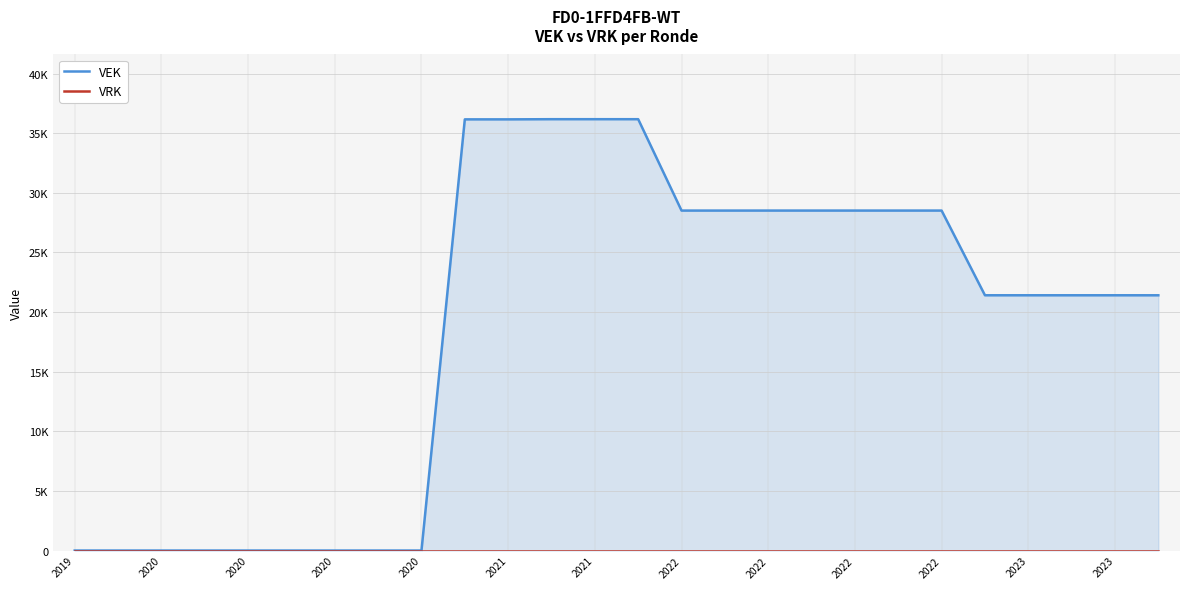

Count the number of categories in the chart.

26